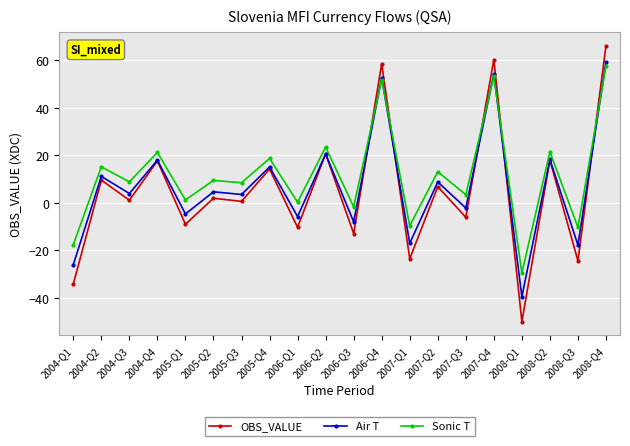

At which label does Sonic T reach its minimum?

2008-Q1